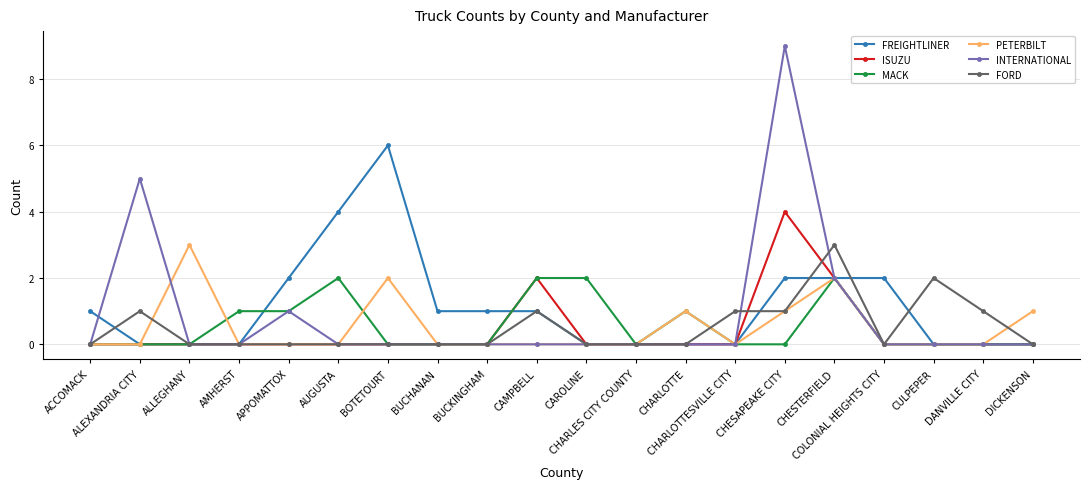

What is the label of the 11th point from the right?

CAMPBELL